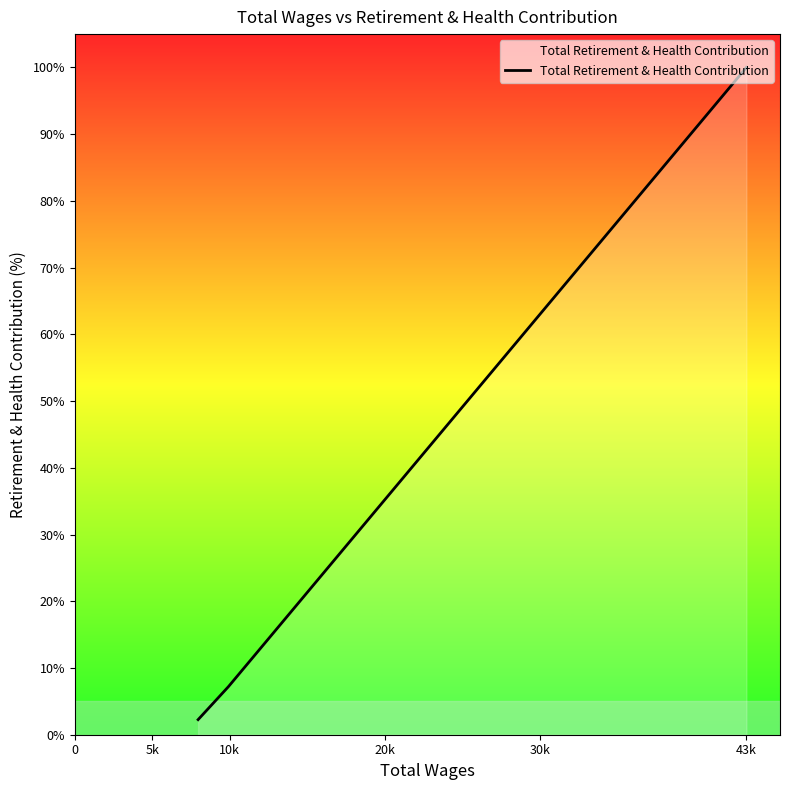

What is the maximum value shown in the chart?

100.0